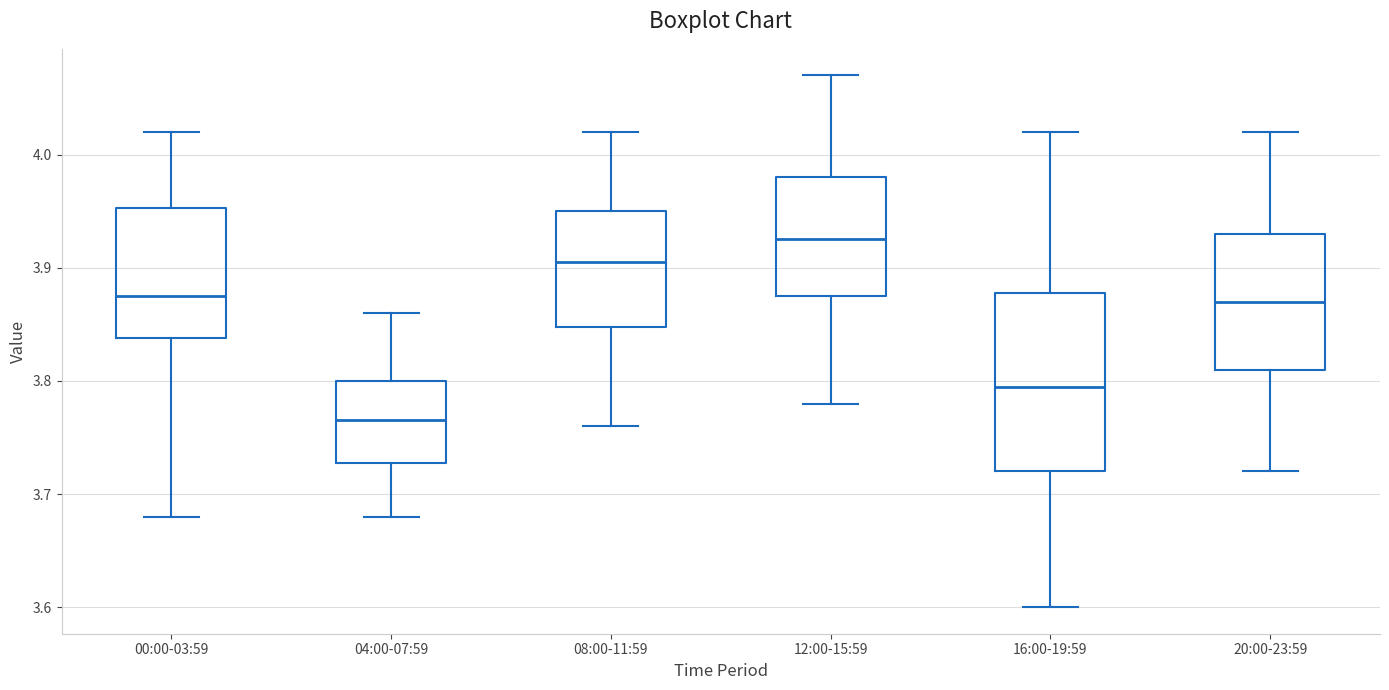

Comparing the boxes themselves (not the whiskers), which one is the tallest?

16:00-19:59